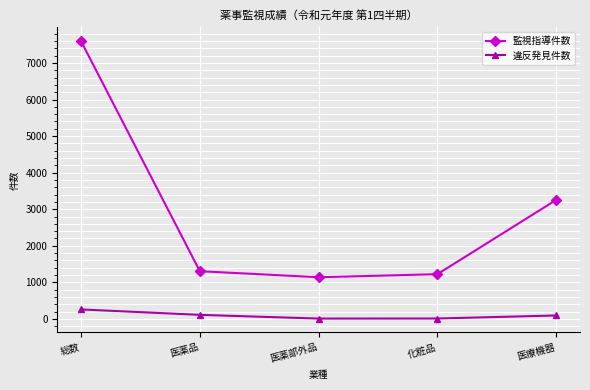

Rank the series by their average value, from lowest to highest.

違反発見件数, 監視指導件数